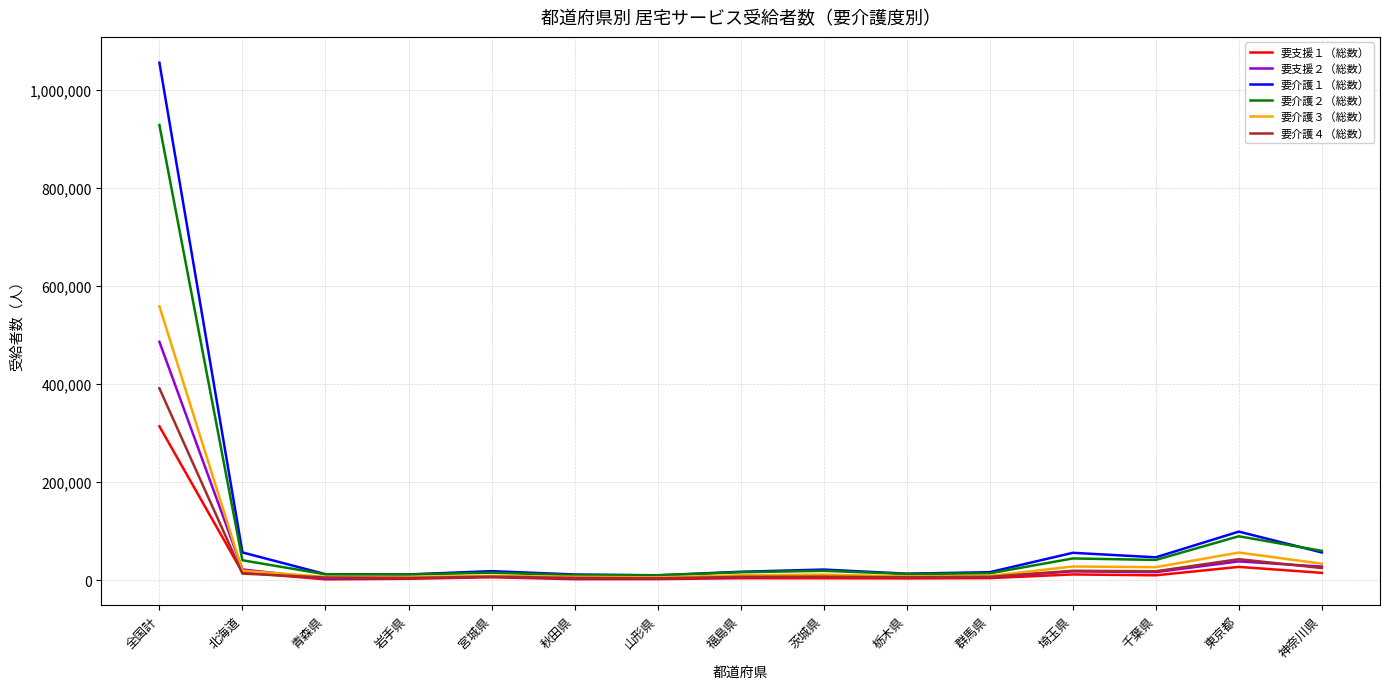

Is it true that 要介護１（総数） equals 1662615 at 全国計?

False